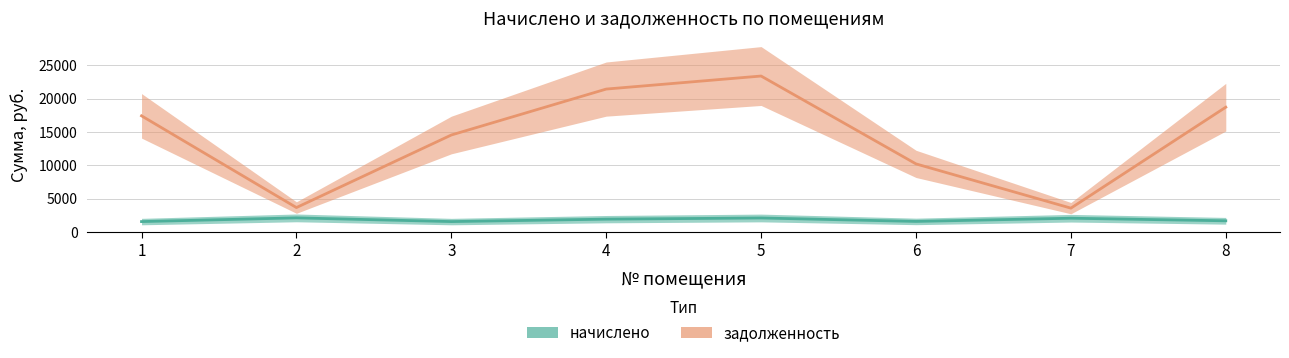

Reading left to right, list all the values displayed in this chart.

начислено: 1571.7	2125.5	1571.7	1934.4	2109.9	1595.1	2074.8	1688.7
задолженность: 17404.7	3670.6	14534.9	21412.7	23364.3	10209.2	3583.0	18700.4